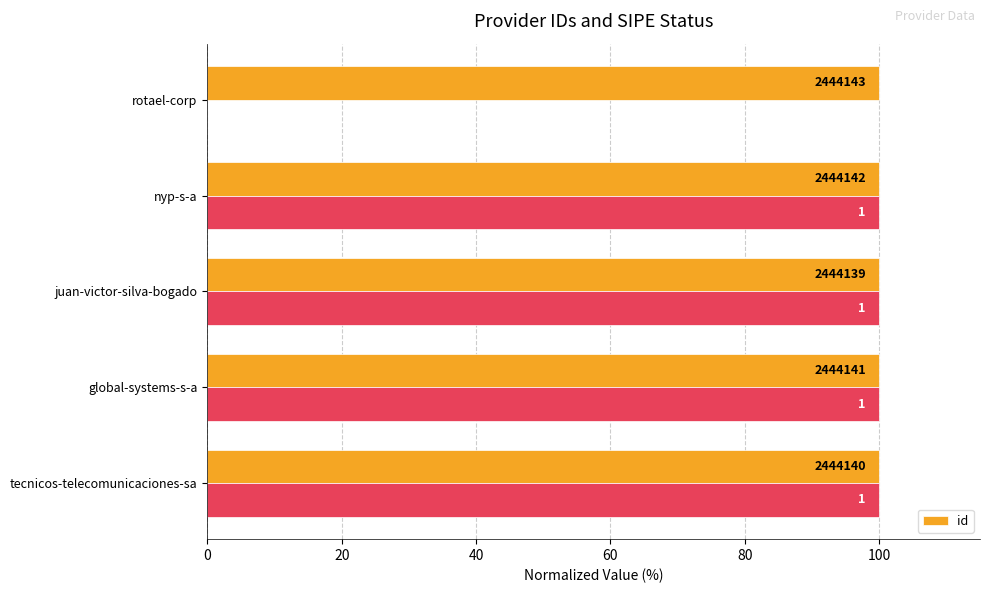

How many series are shown in this chart?

1